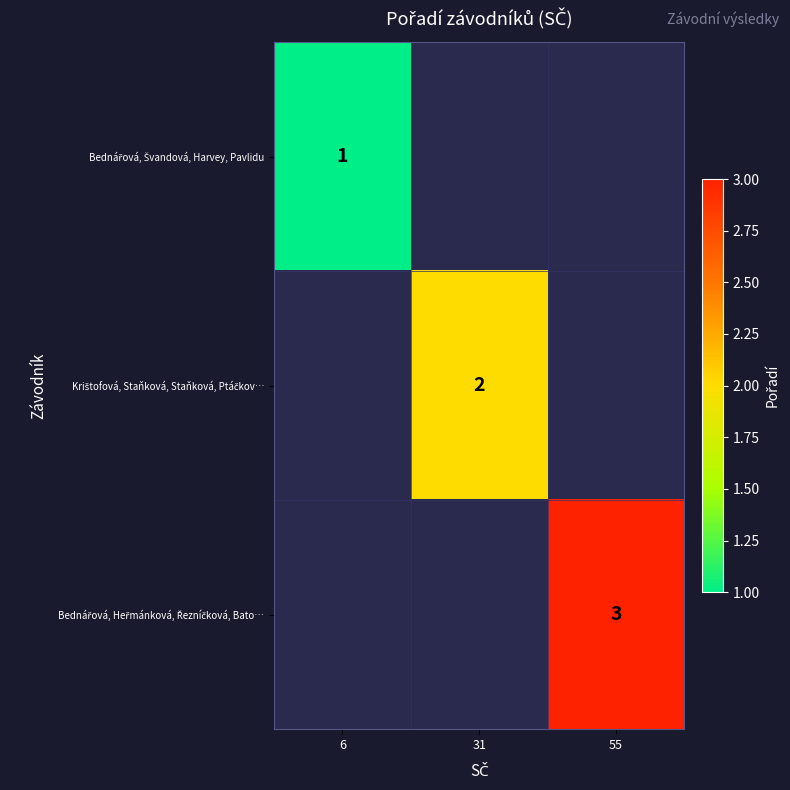

At which category does the chart reach its minimum across all series?

6